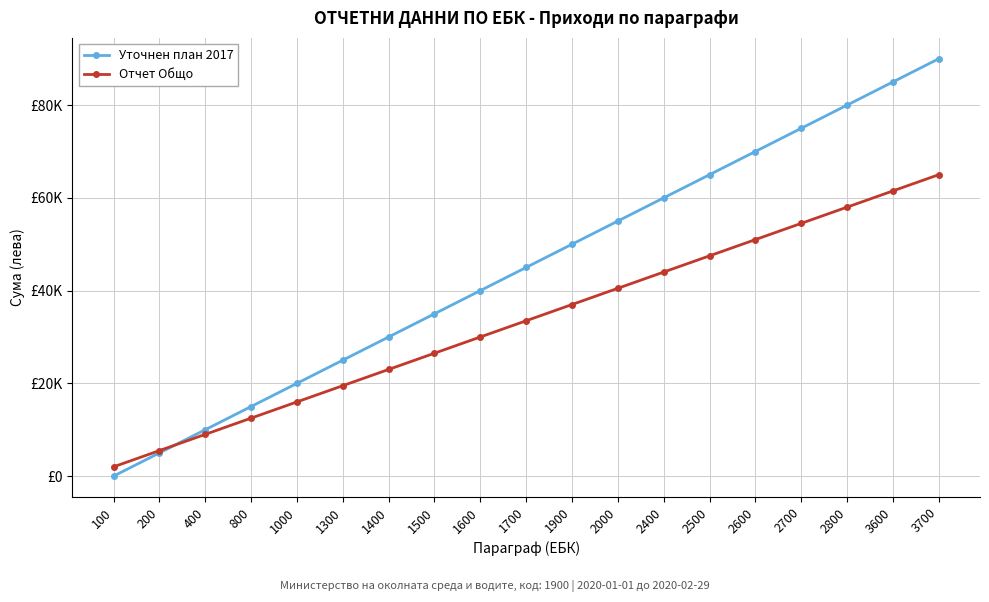

Between 2600 and 100, which is larger?

2600